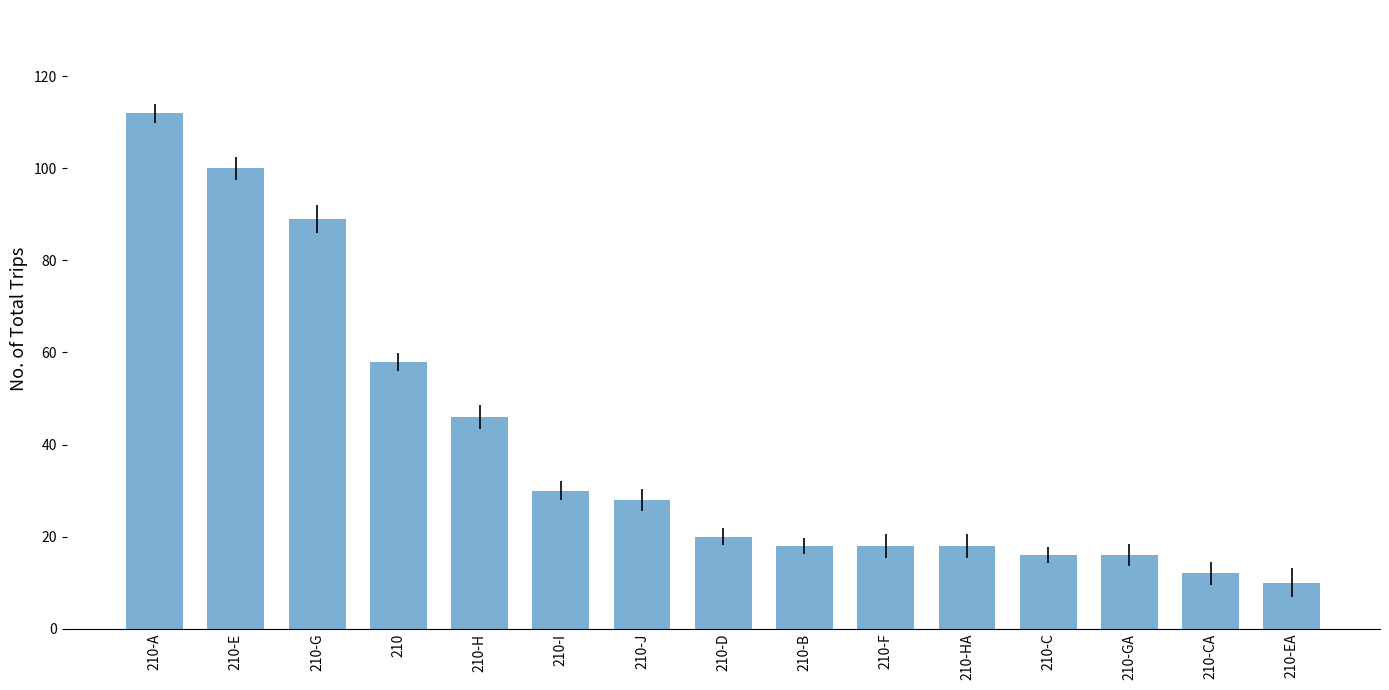

What is the value of the 2nd bar from the left?

100